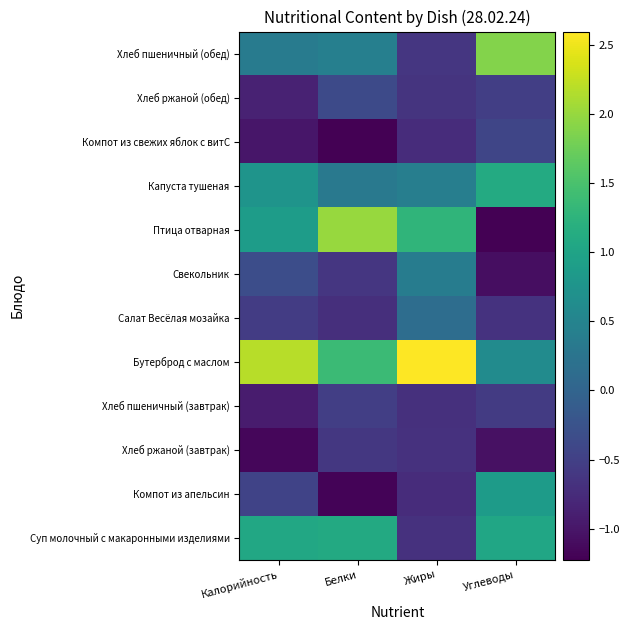

What is the greatest value displayed?

2.6